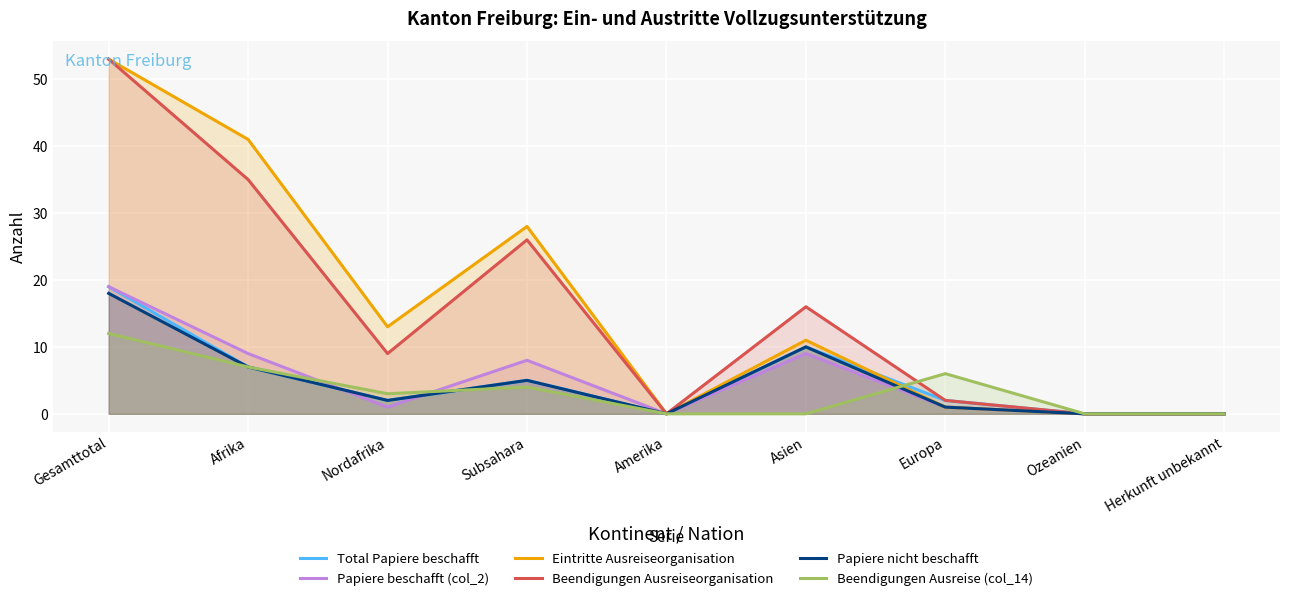

What is the spread (max minus min) of values at Nordafrika?

12